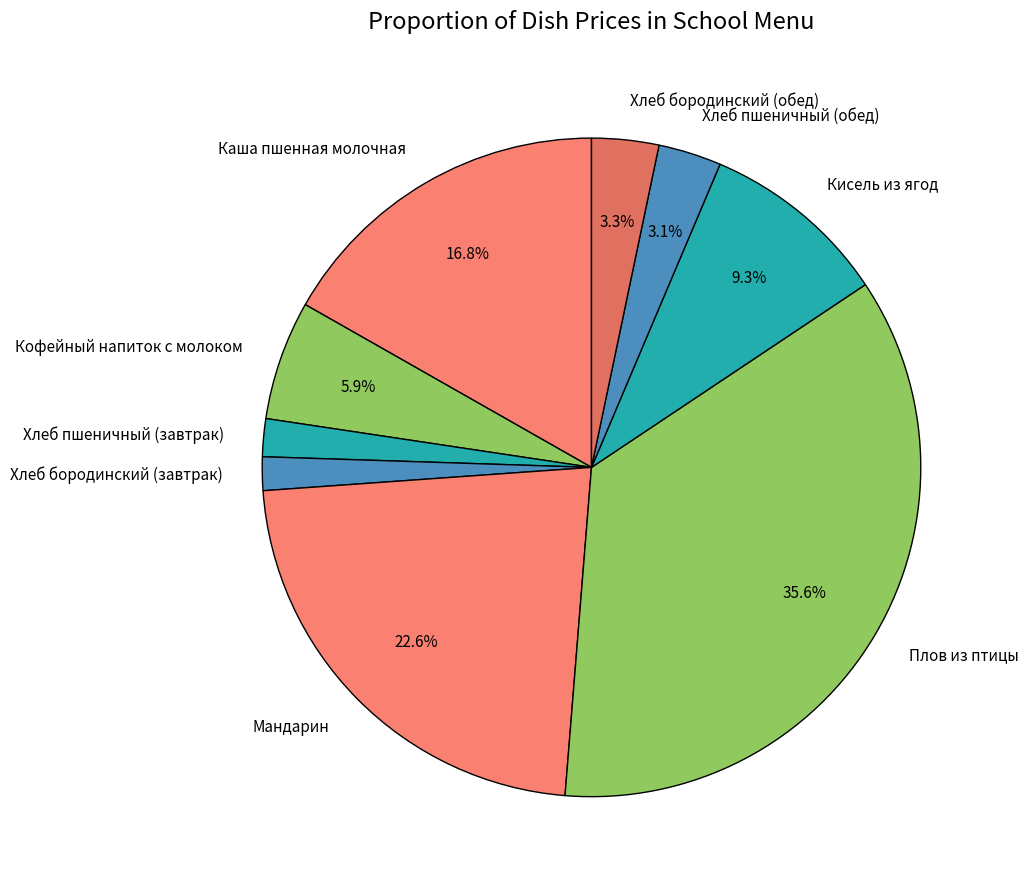

Approximately how many times larger is the value at Каша пшенная молочная compared to Плов из птицы?

0.5